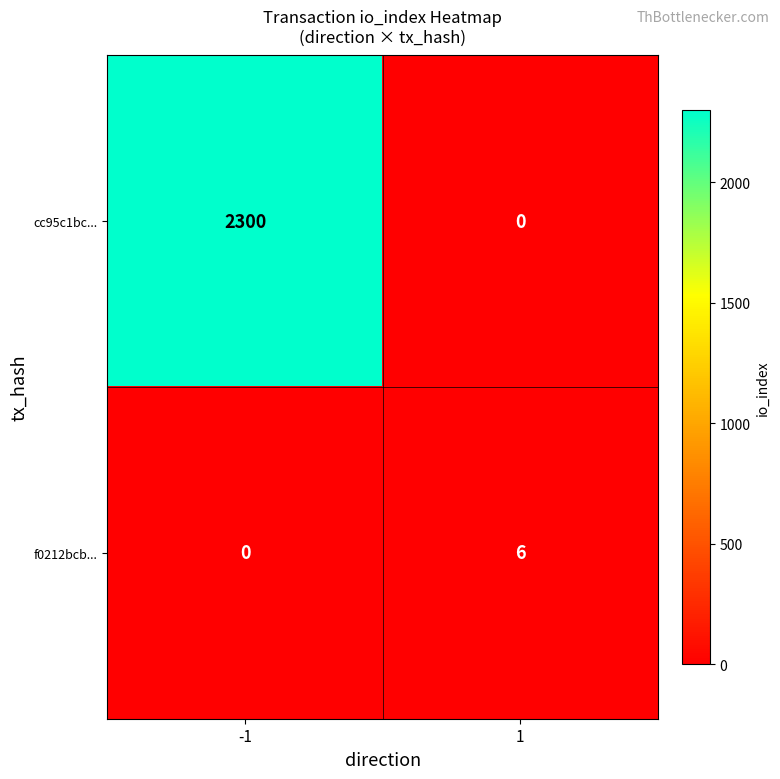

What is the maximum value shown in the chart?

2300